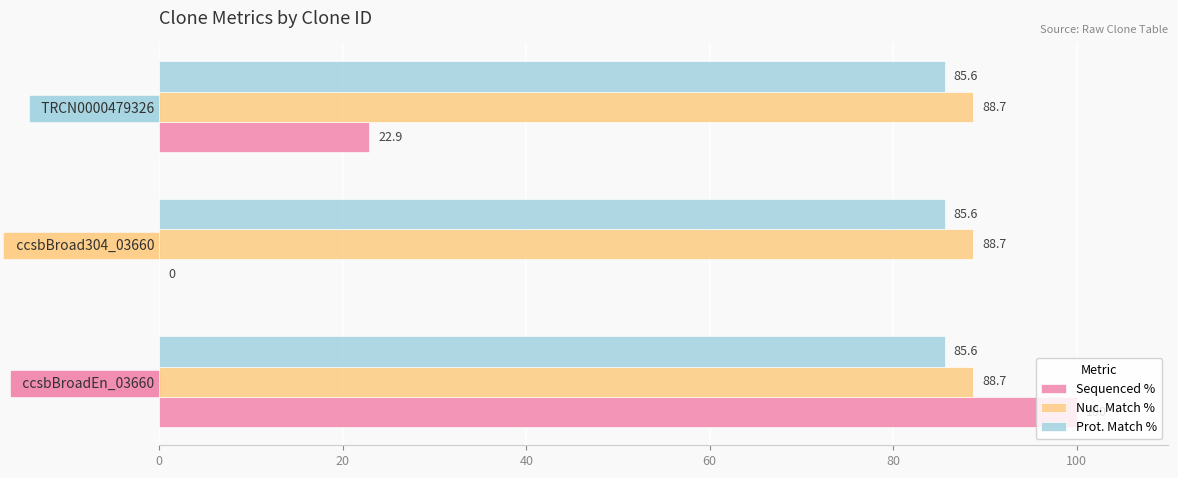

Is it true that Nuc. Match % equals 44.6 at   ccsbBroadEn_03660?

False